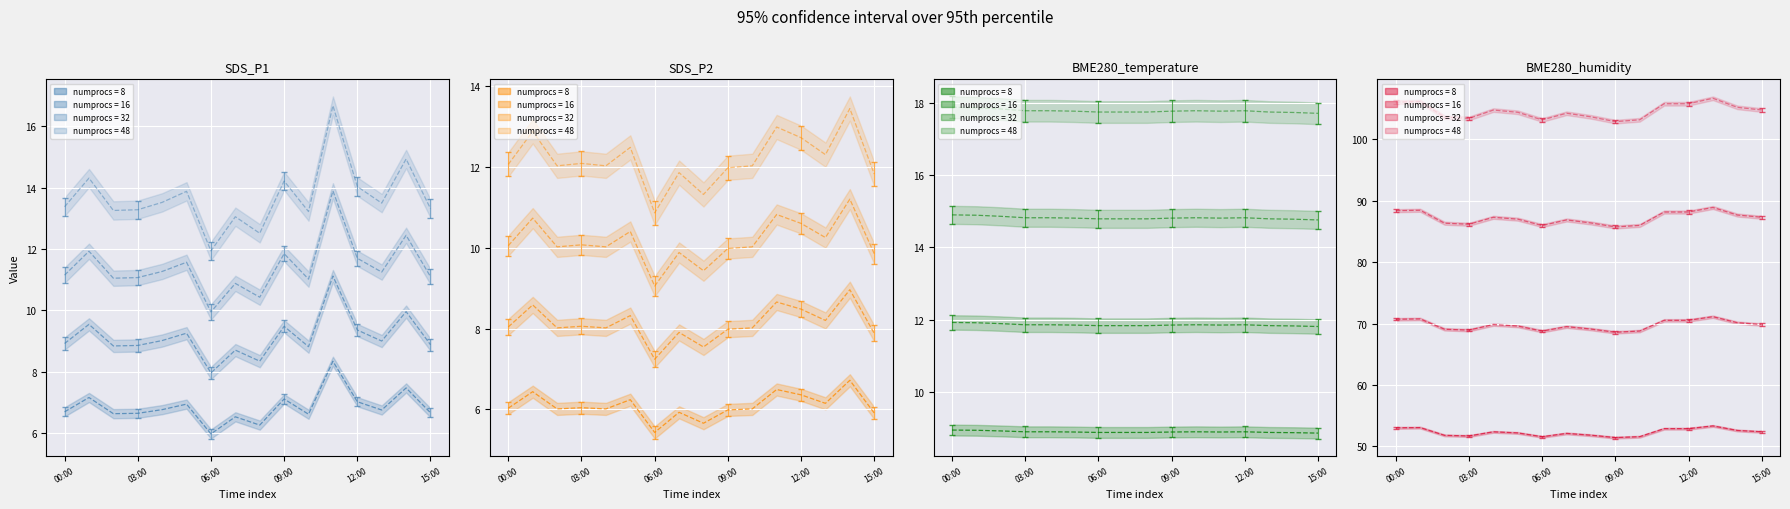

At which label does BME280_humidity first exceed 52?

00:00